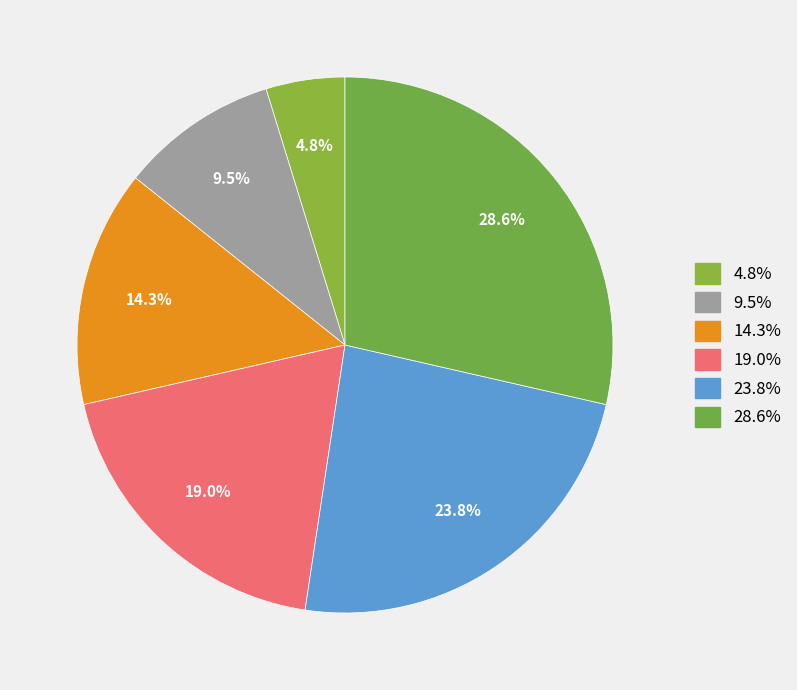

Count the number of slices in the pie.

6